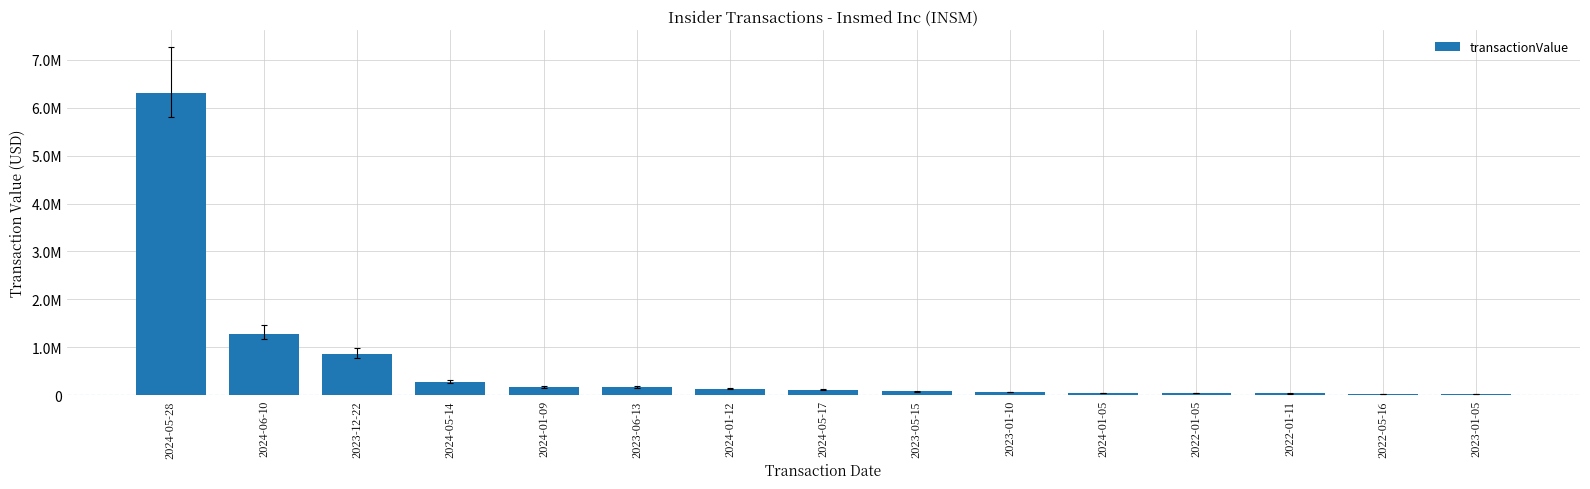

Which has a higher value, 2023-01-05 or 2022-01-11?

2022-01-11